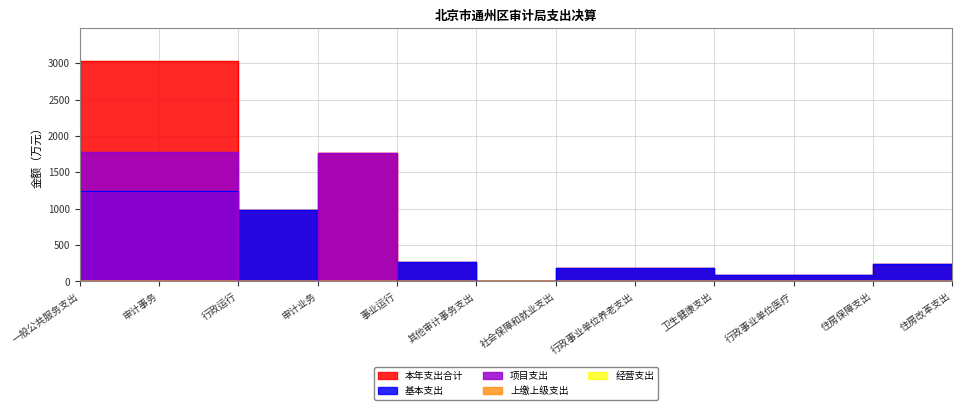

Which series ends up on top after the final intersection of 项目支出 and 基本支出?

基本支出